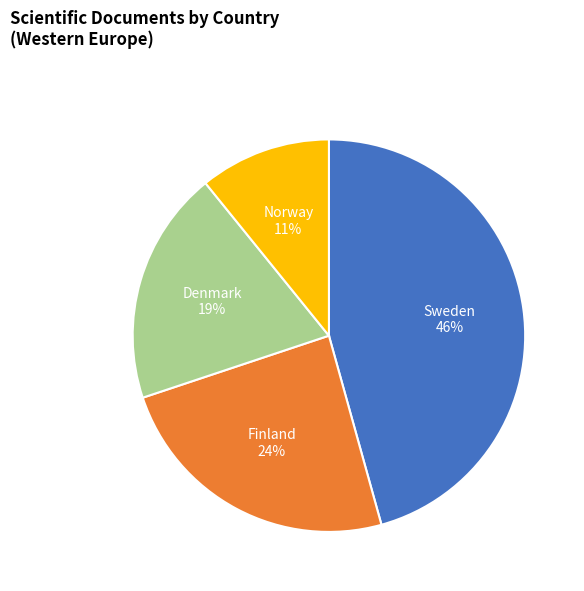

Which category has the biggest portion of the pie?

Sweden